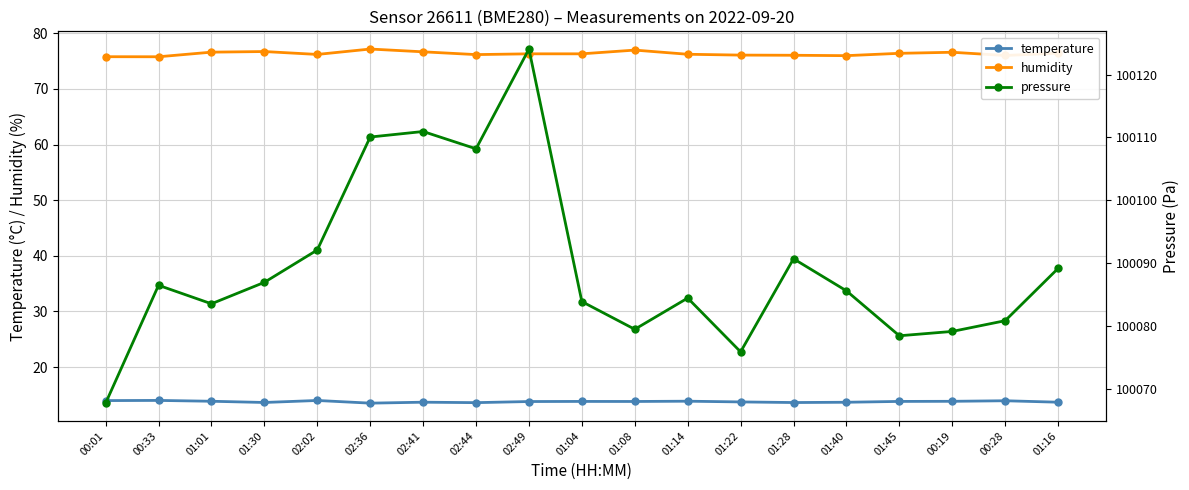

True or false: pressure and temperature intersect in this chart.

False